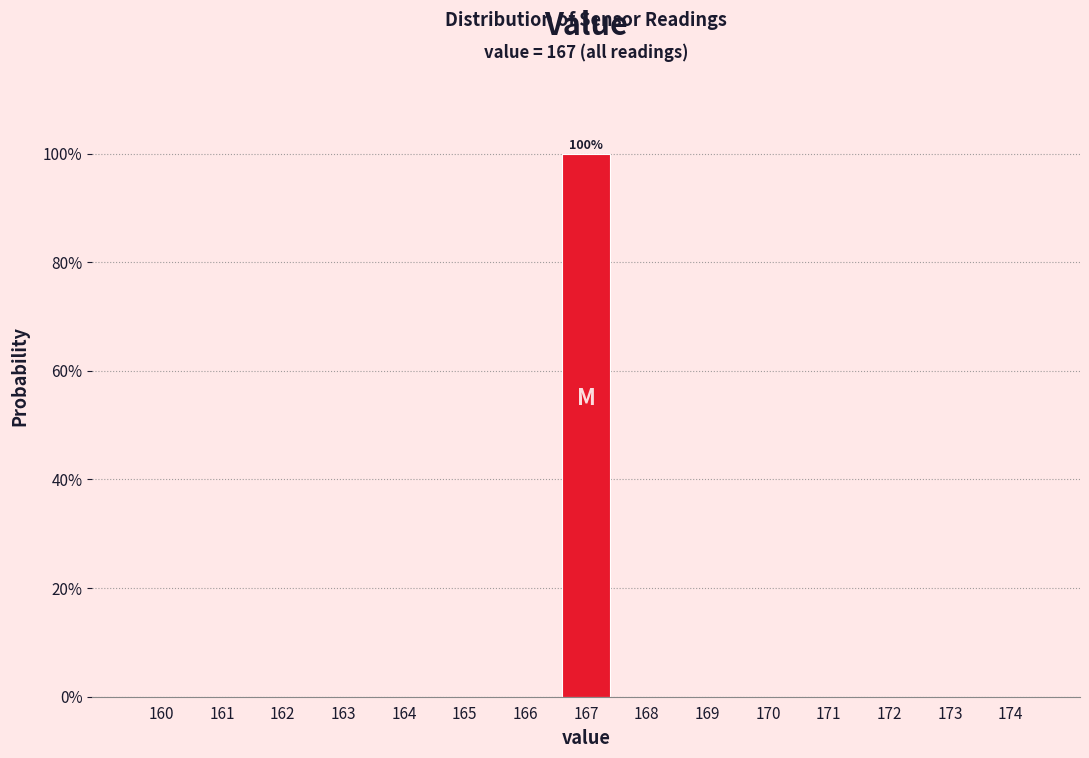

Reading left to right, transcribe all the data shown in this chart.

160=0	161=0	162=0	163=0	164=0	165=0	166=0	167=100	168=0	169=0	170=0	171=0	172=0	173=0	174=0